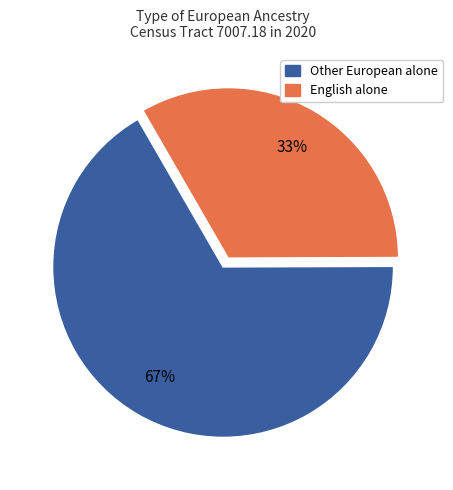

Approximately how many times larger is the value at Other European alone compared to English alone?

2.0